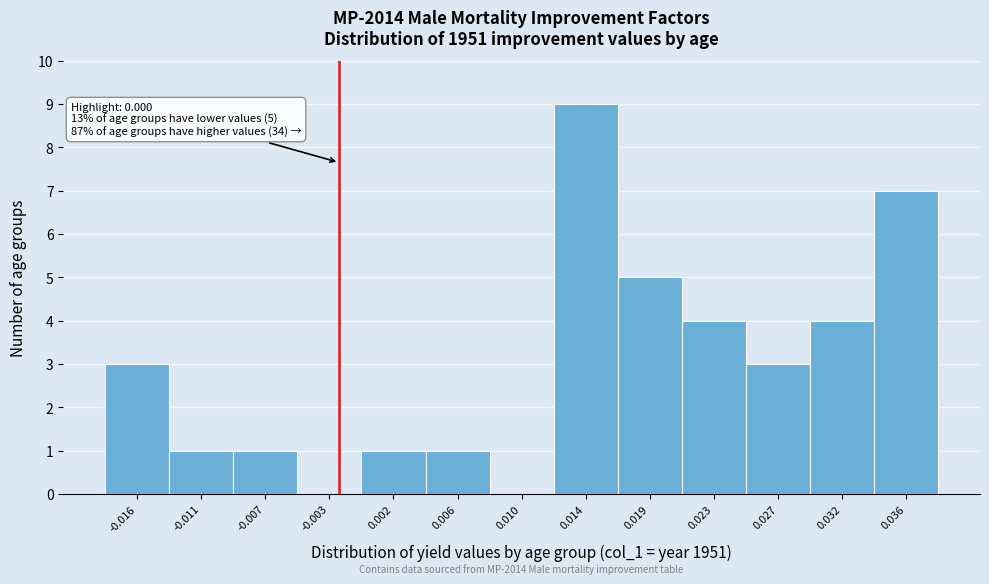

Reading right to left, extract all data points from this chart.

0.036=7	0.032=4	0.027=3	0.023=4	0.019=5	0.014=9	0.010=0	0.006=1	0.002=1	-0.003=0	-0.007=1	-0.011=1	-0.016=3